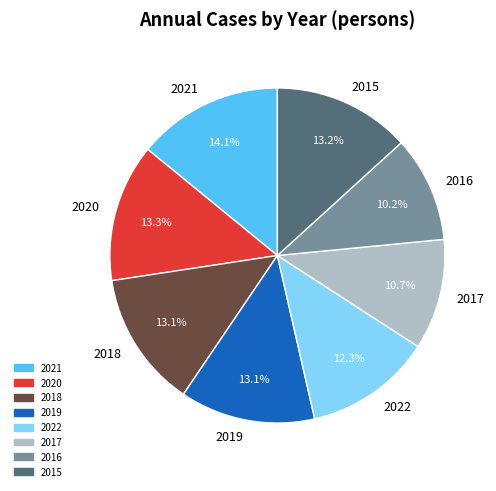

To the nearest percent, what is the difference between the largest and smallest slice percentages?

4%